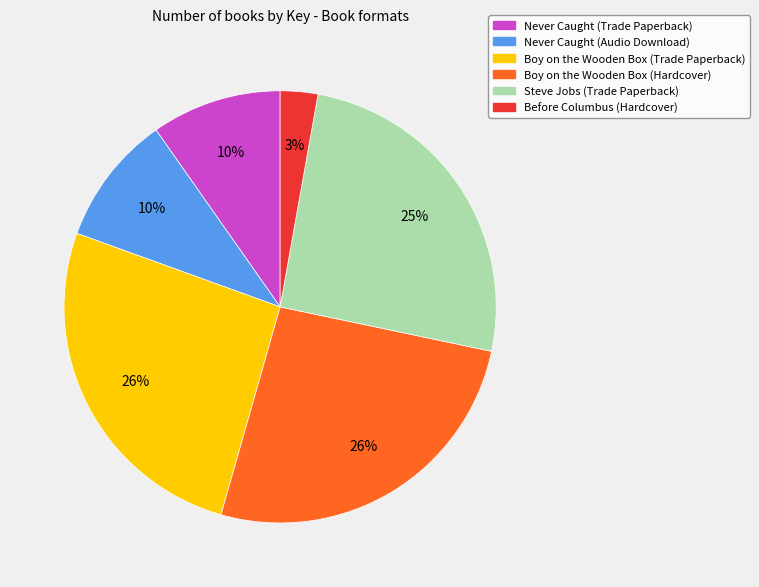

To the nearest percent, what percentage of the pie is Boy on the Wooden Box (Hardcover)?

26%